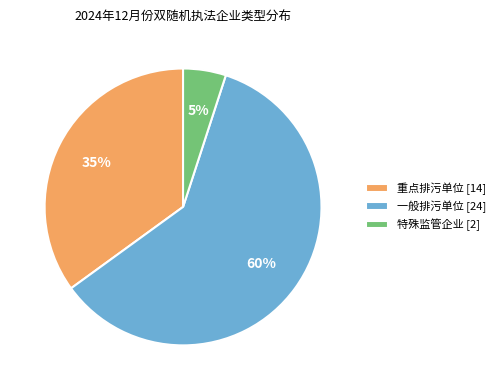

How many slices are in this pie chart?

3